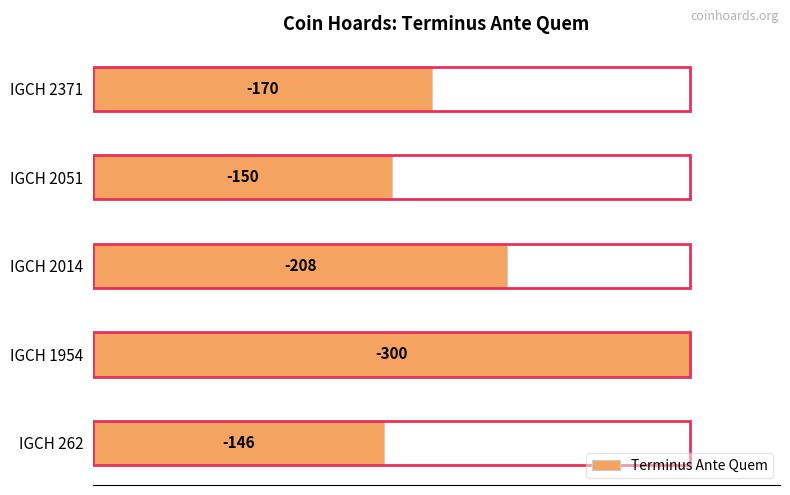

How many series are shown in this chart?

1